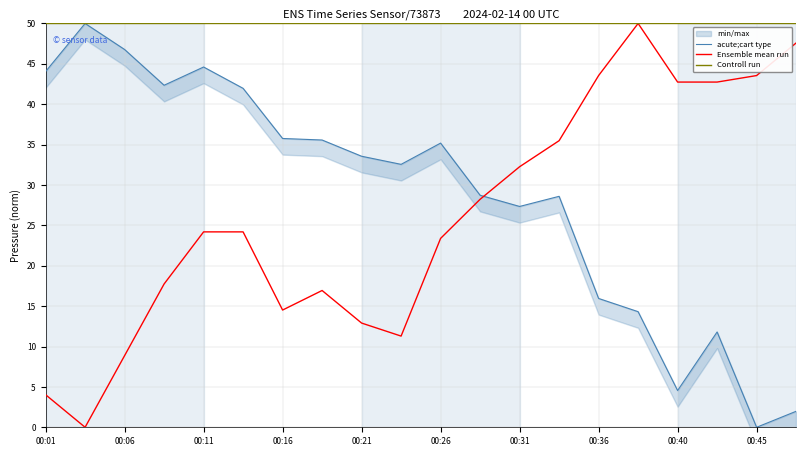

What is the minimum value for Controll run?

50.0